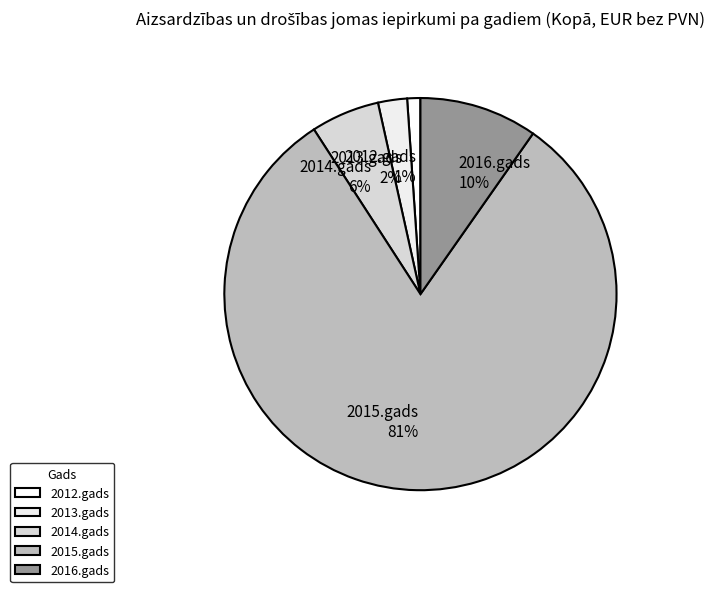

Combined, do 2013.gads and 2014.gads account for over 50%?

No